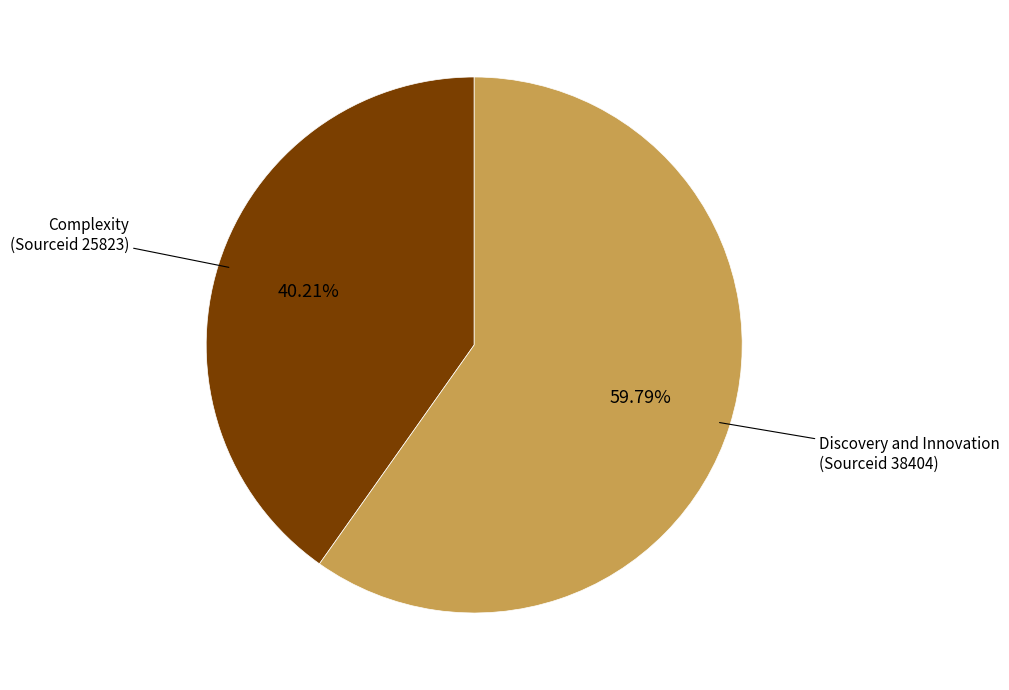

How many segments does this pie chart have?

2